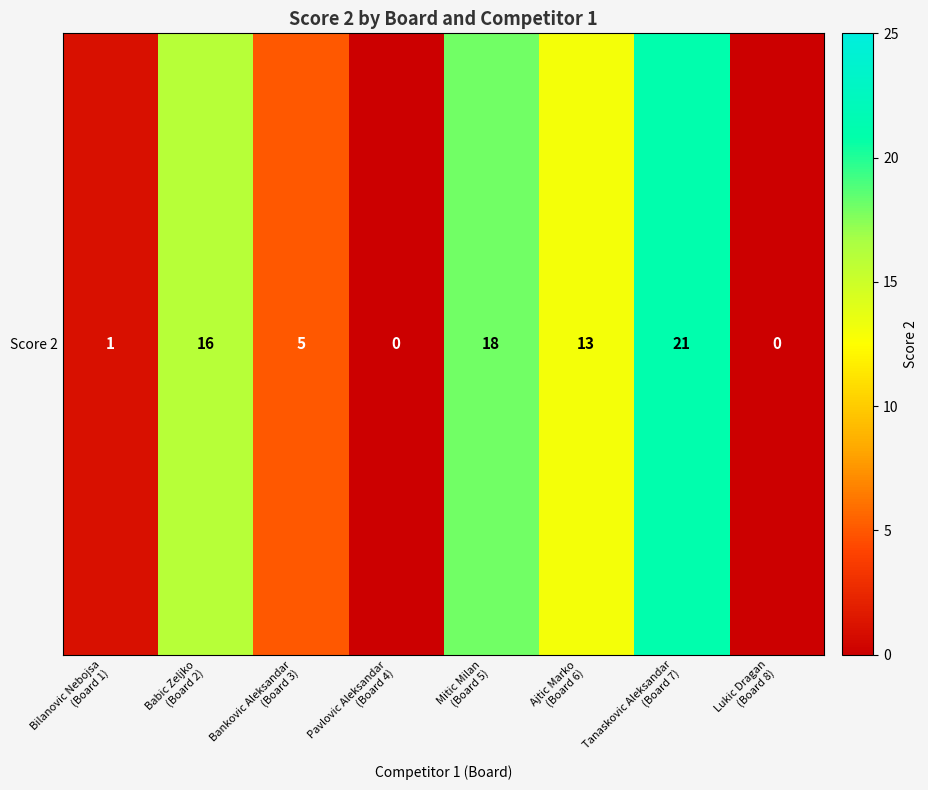

What is the difference between the maximum and minimum values?

21